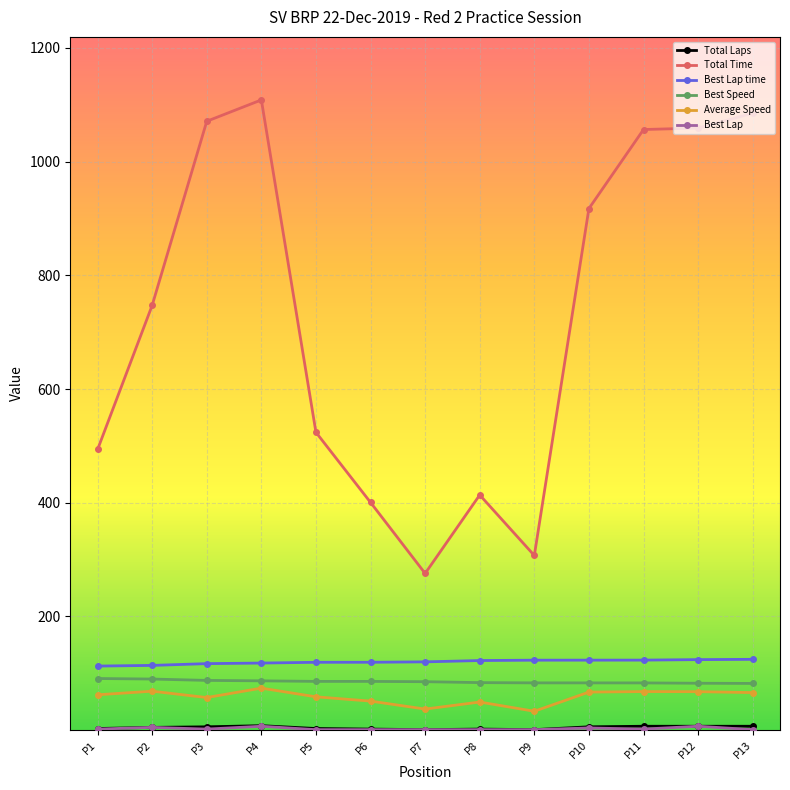

What is the maximum value for Best Speed?

90.9